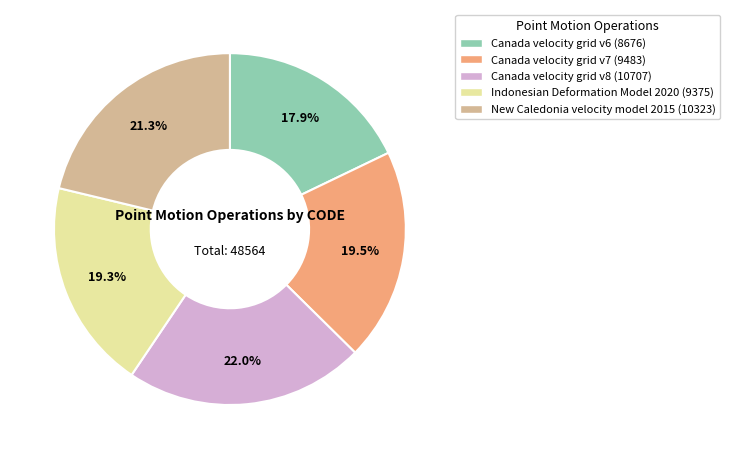

To the nearest percent, what percentage of the pie is Canada velocity grid v6?

18%